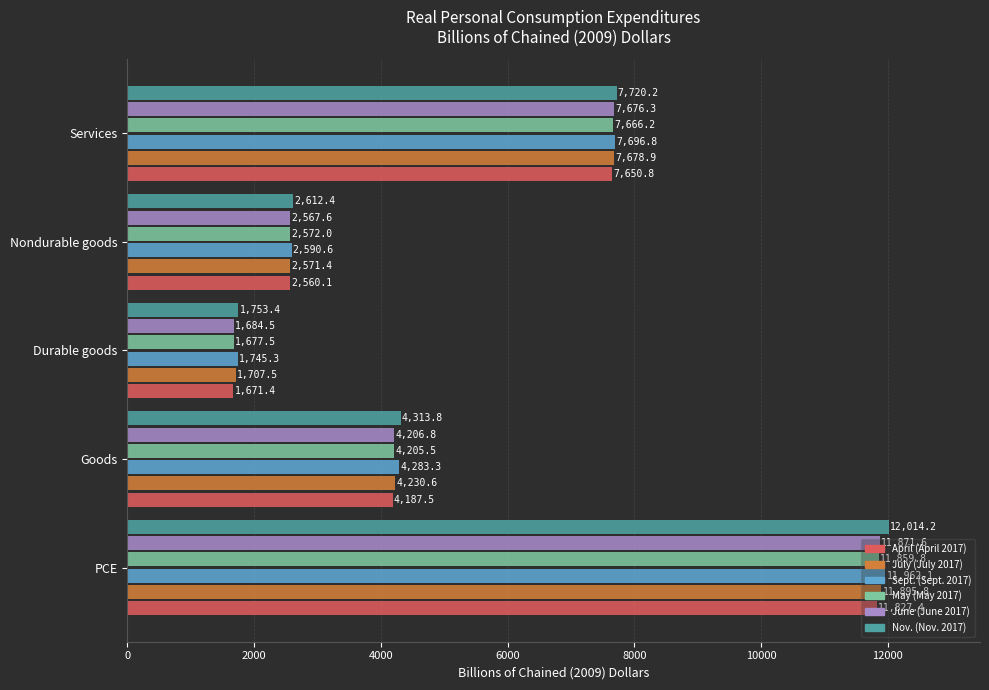

Is it true that July (July 2017) equals 4230.6 at Goods?

True